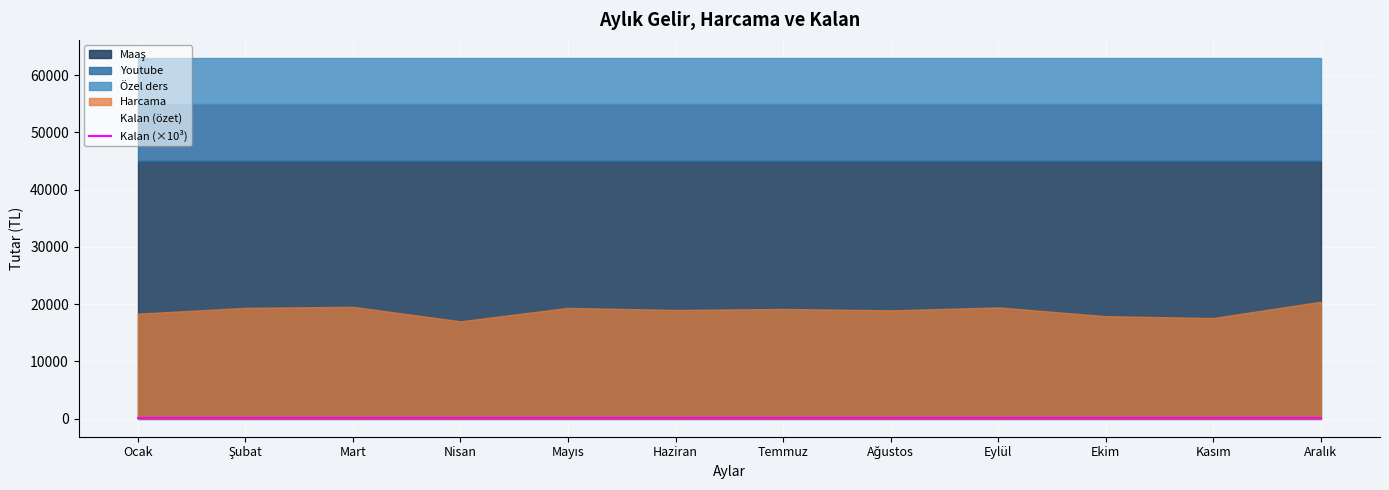

At which category is the sum across all series the highest?

Aralık